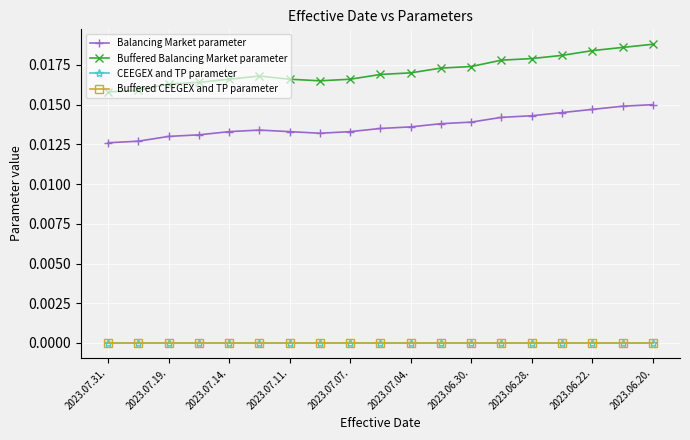

Which series has the largest total across all categories?

Buffered Balancing Market parameter